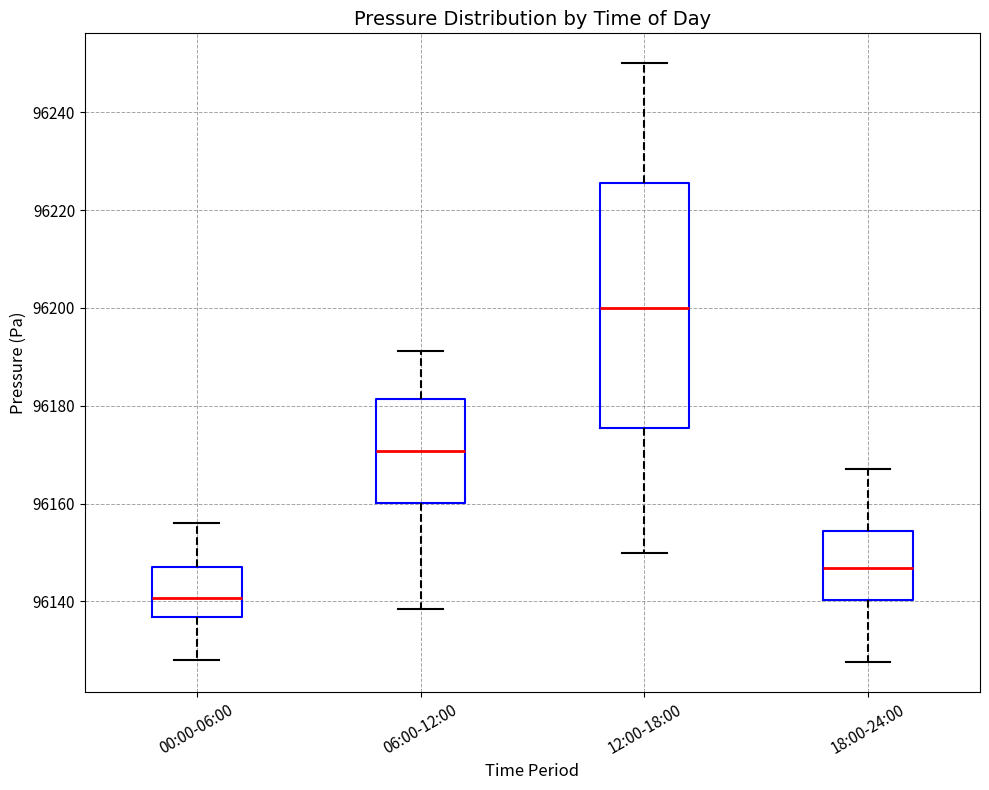

Reading left to right, read every box against the y-axis: the position of its median line, the range the box covers, and the ends of its whiskers. The values are not printed on the chart, so give them approximately, as read against the axis.

00:00-06:00: median 96140, box 96136 to 96148, whiskers 96128 to 96156
06:00-12:00: median 96170, box 96160 to 96182, whiskers 96138 to 96192
12:00-18:00: median 96200, box 96176 to 96226, whiskers 96150 to 96250
18:00-24:00: median 96146, box 96140 to 96154, whiskers 96128 to 96168